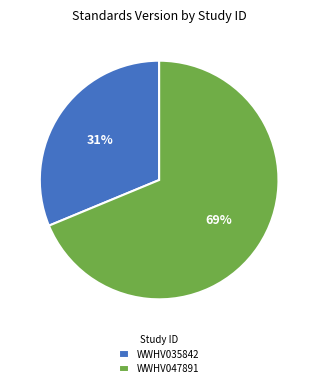

Which slice is the largest?

WWHV047891